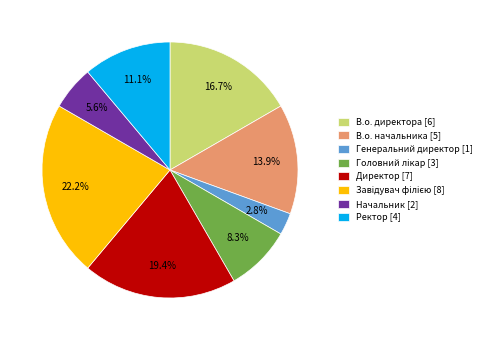

Does any single category account for the majority?

No